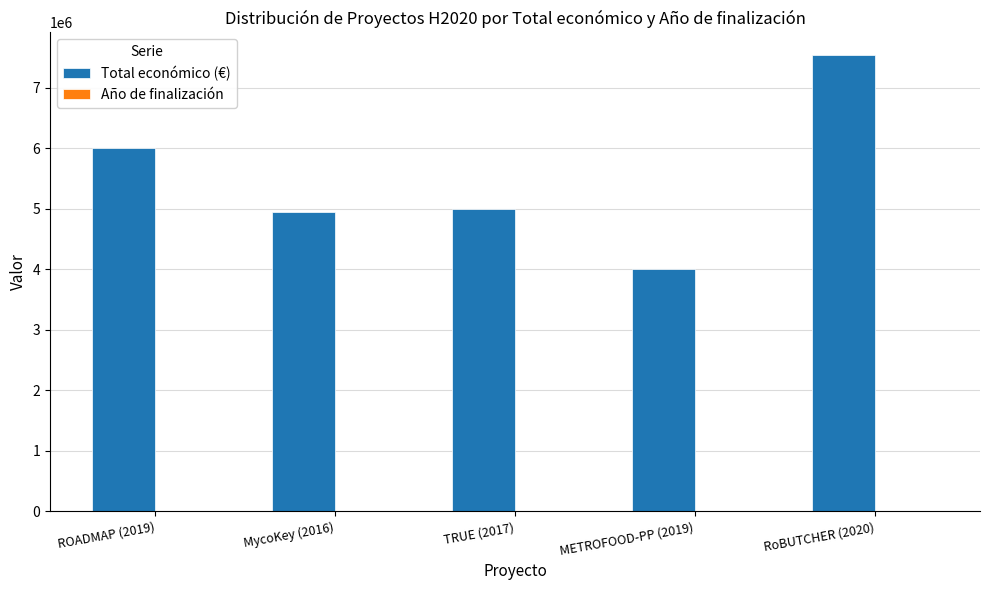

Does the chart contain stacked bars?

No